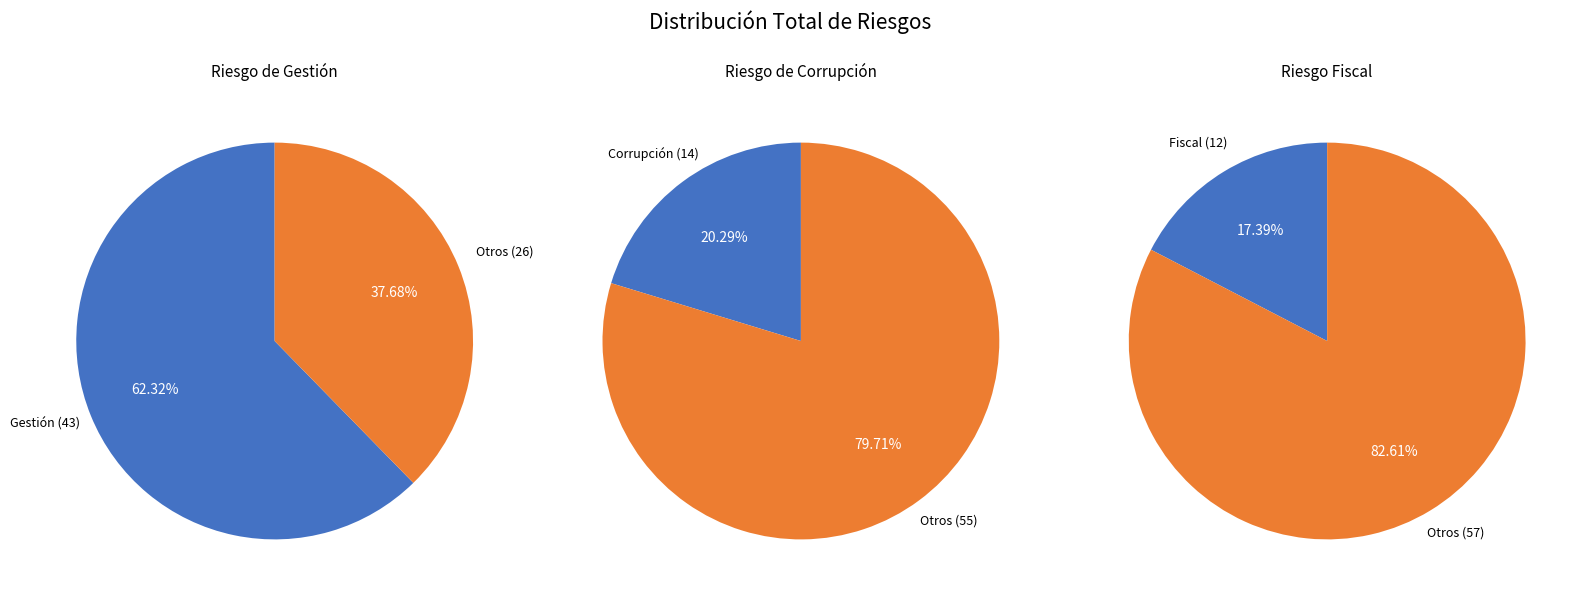

To the nearest percent, what is the difference between the RIESGO FISCAL and RIESGO DE CORRUPCIÓN slice percentages?

3%